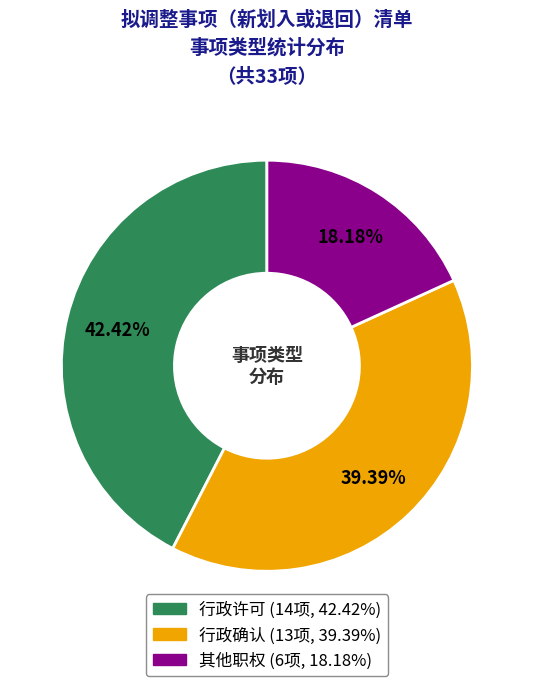

How many segments does this pie chart have?

3